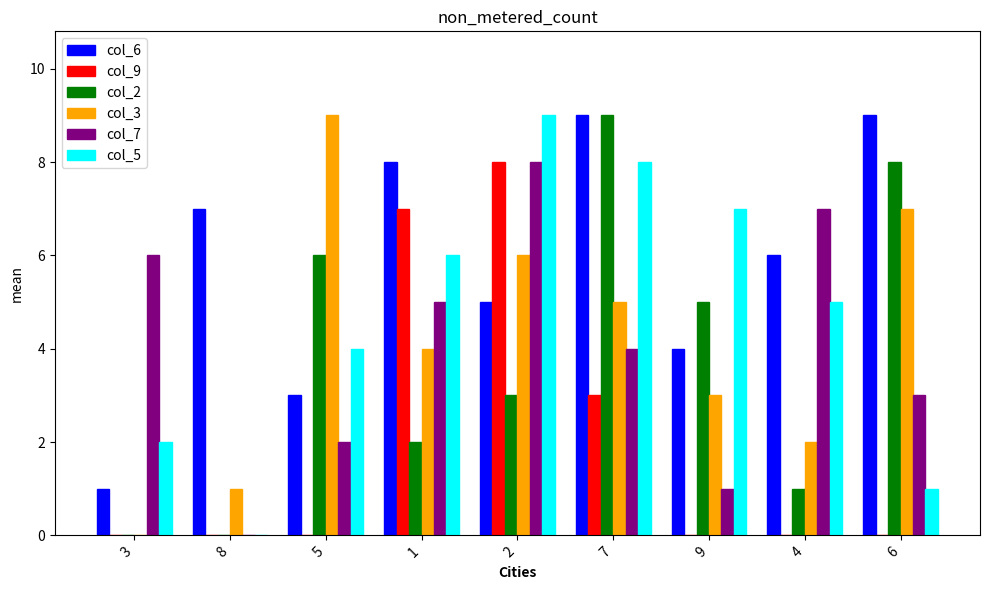

Where does the col_5 series first go above 5?

1